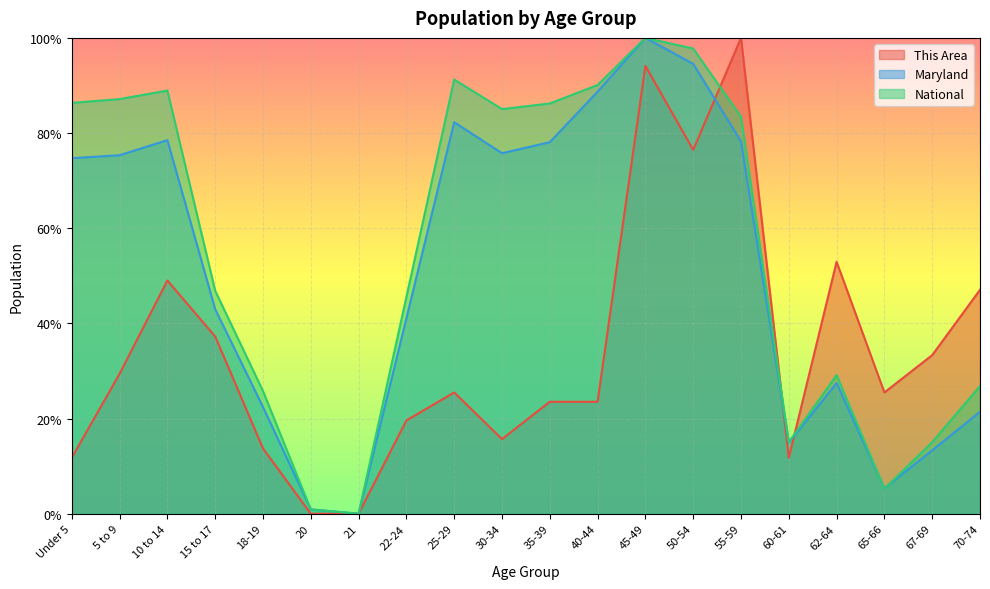

What position from the right is 67-69?

2